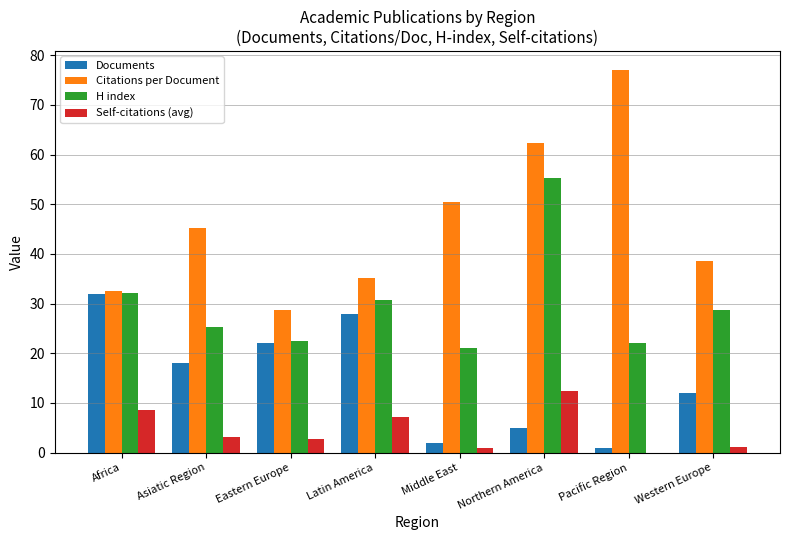

Which series changed the most between Middle East and Northern America?

H index